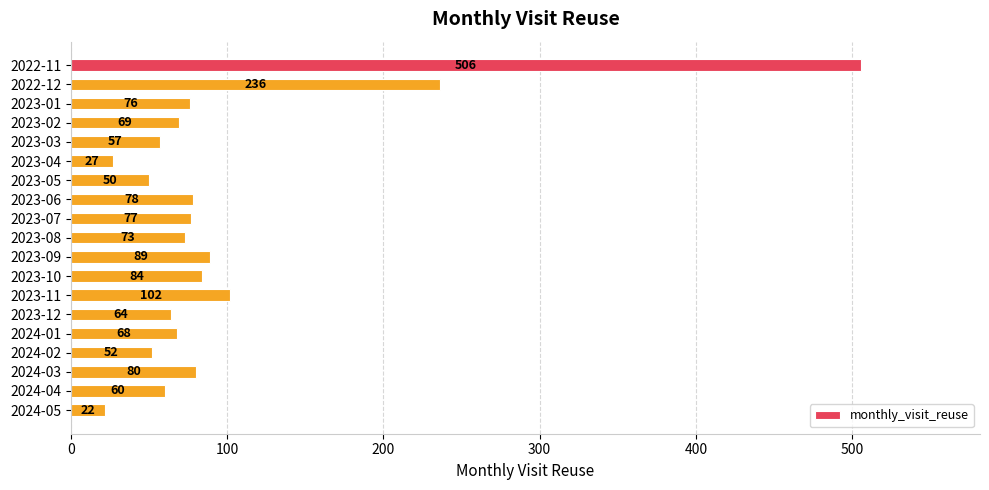

How many bars are there in total?

19